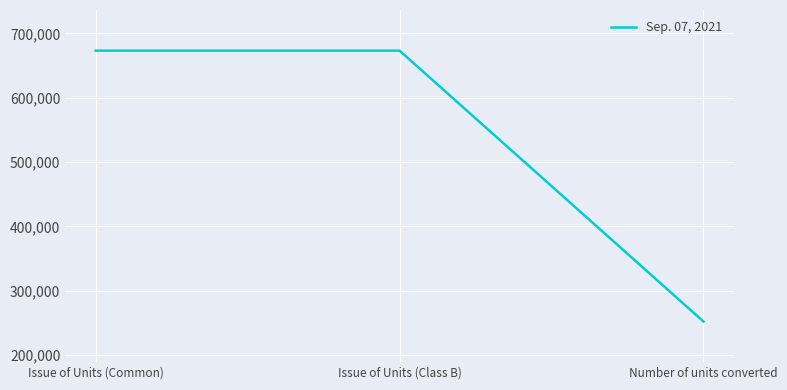

Does the chart have visible grid lines?

Yes